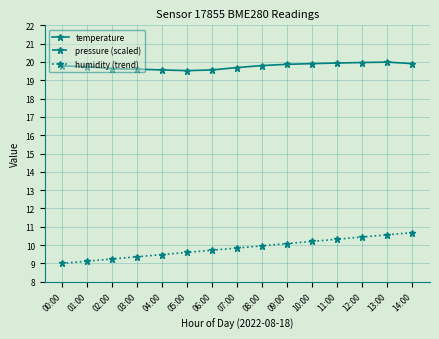

Rank the categories by humidity (trend) value from lowest to highest.

00:00, 01:00, 02:00, 03:00, 04:00, 05:00, 06:00, 07:00, 08:00, 09:00, 10:00, 11:00, 12:00, 13:00, 14:00